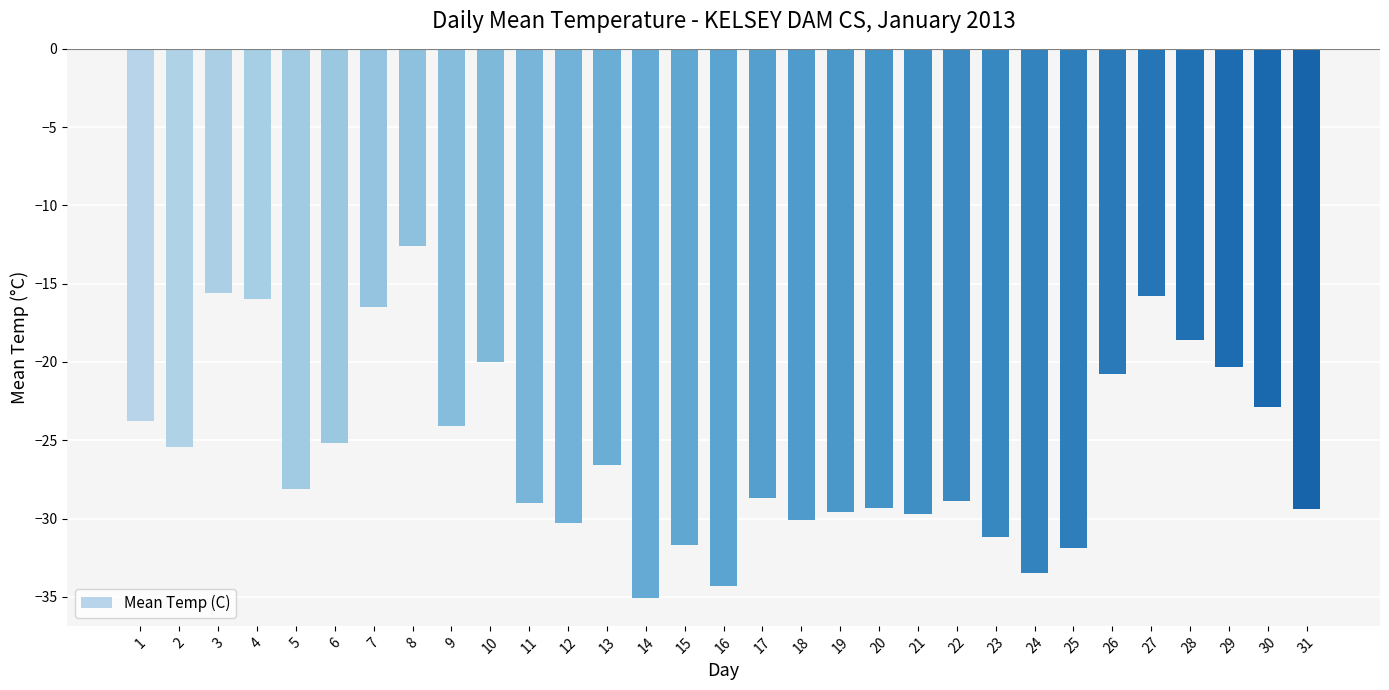

Between 5 and 29, which is larger?

29